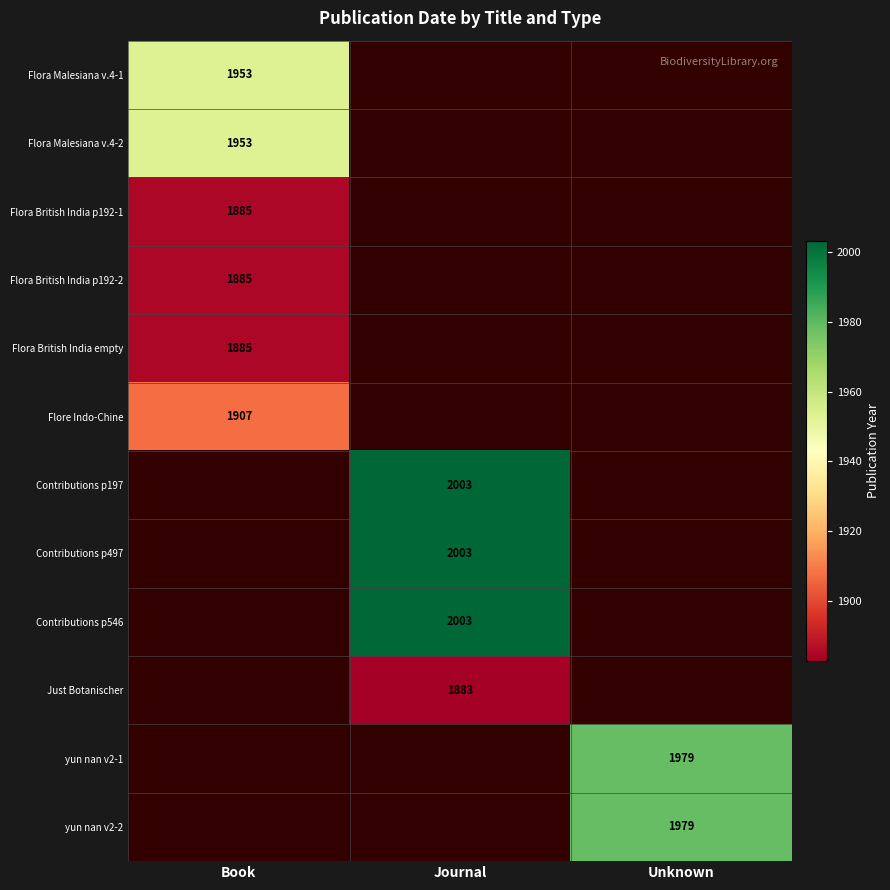

The Flora British India empty series shows 3293 at Book. True or false?

False